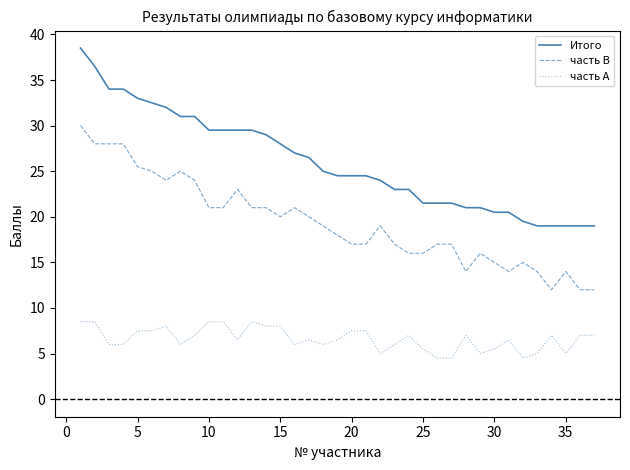

Does the chart display data point markers on the line(s)?

No